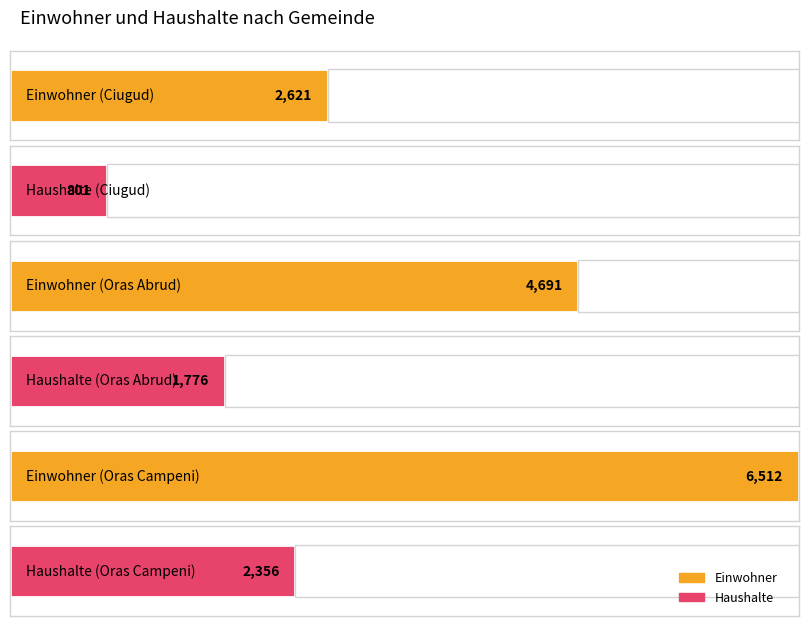

At which label does Einwohner reach its peak?

Oras Campeni